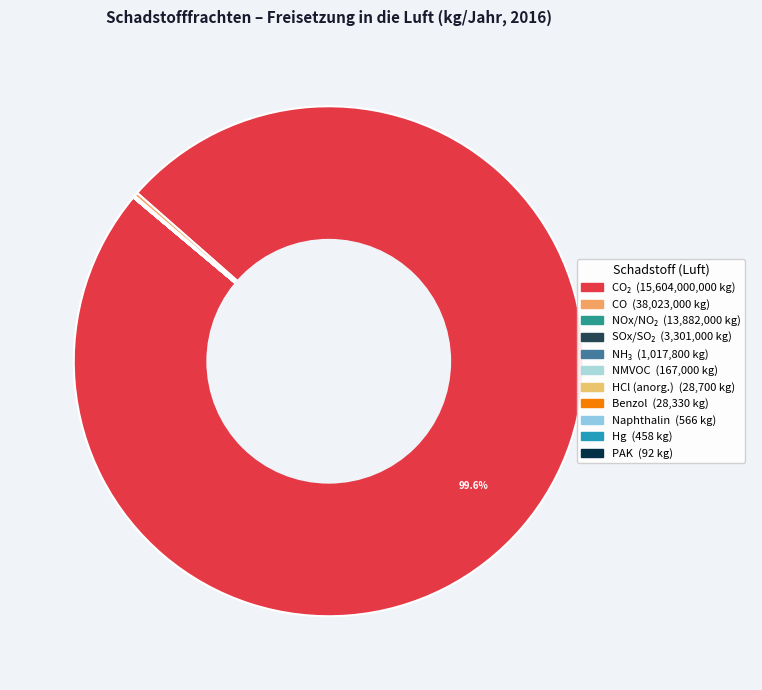

Which category accounts for the majority?

Kohlendioxid (CO2)